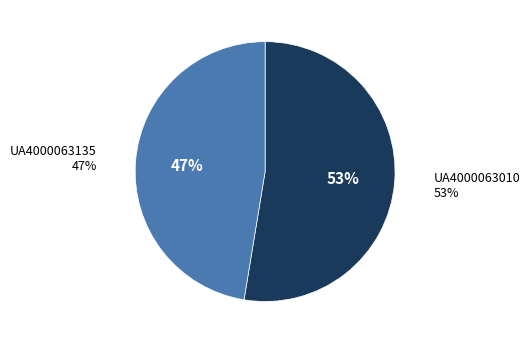

Is UA4000063010 the majority of the pie?

Yes